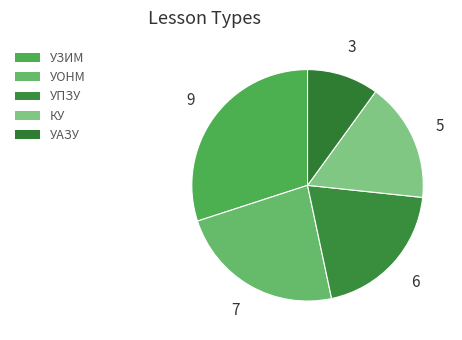

How many segments does this pie chart have?

5